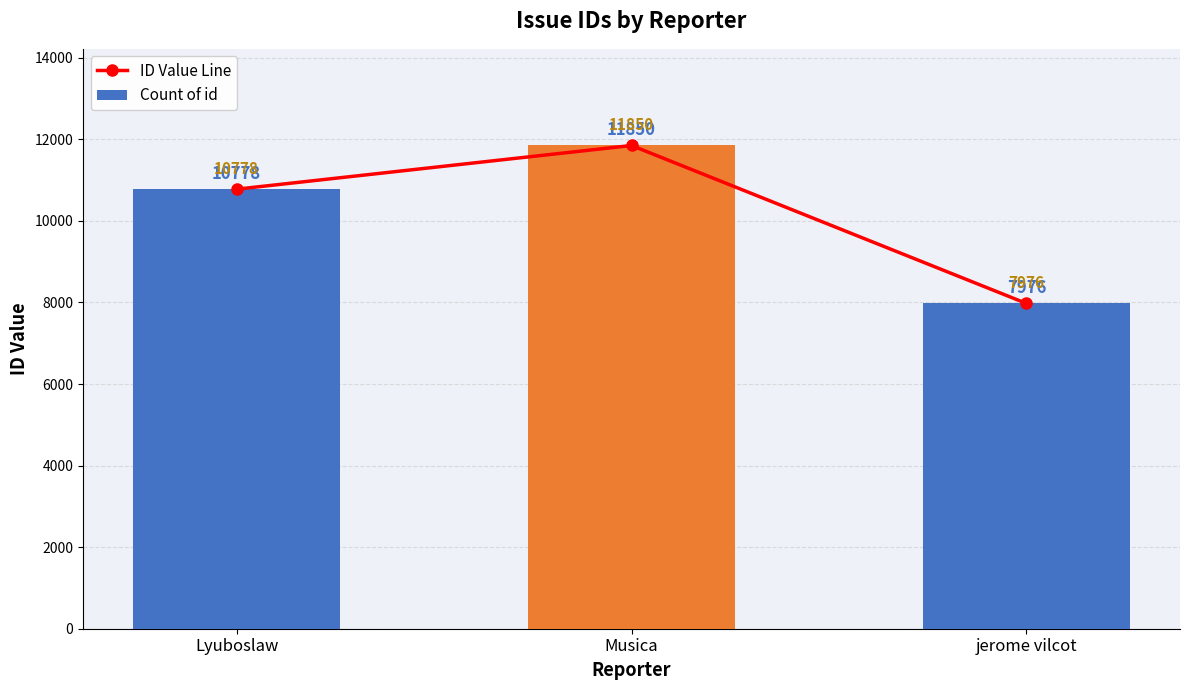

At which category is the sum across all series the highest?

Musica